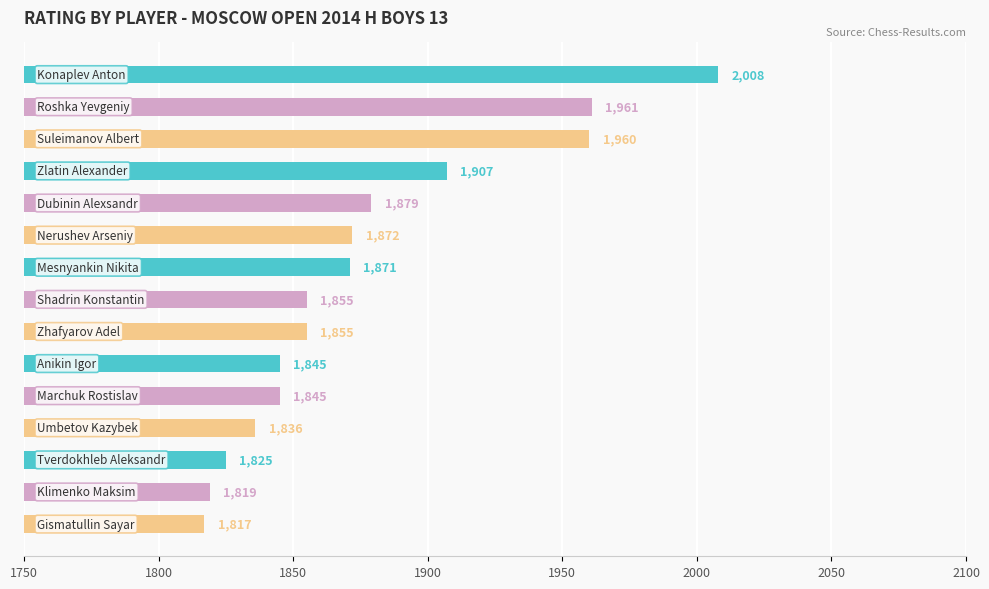

List the labels in order of value, smallest first.

Gismatullin Sayar, Klimenko Maksim, Tverdokhleb Aleksandr, Umbetov Kazybek, Anikin Igor, Marchuk Rostislav, Shadrin Konstantin, Zhafyarov Adel, Mesnyankin Nikita, Nerushev Arseniy, Dubinin Alexsandr, Zlatin Alexander, Suleimanov Albert, Roshka Yevgeniy, Konaplev Anton